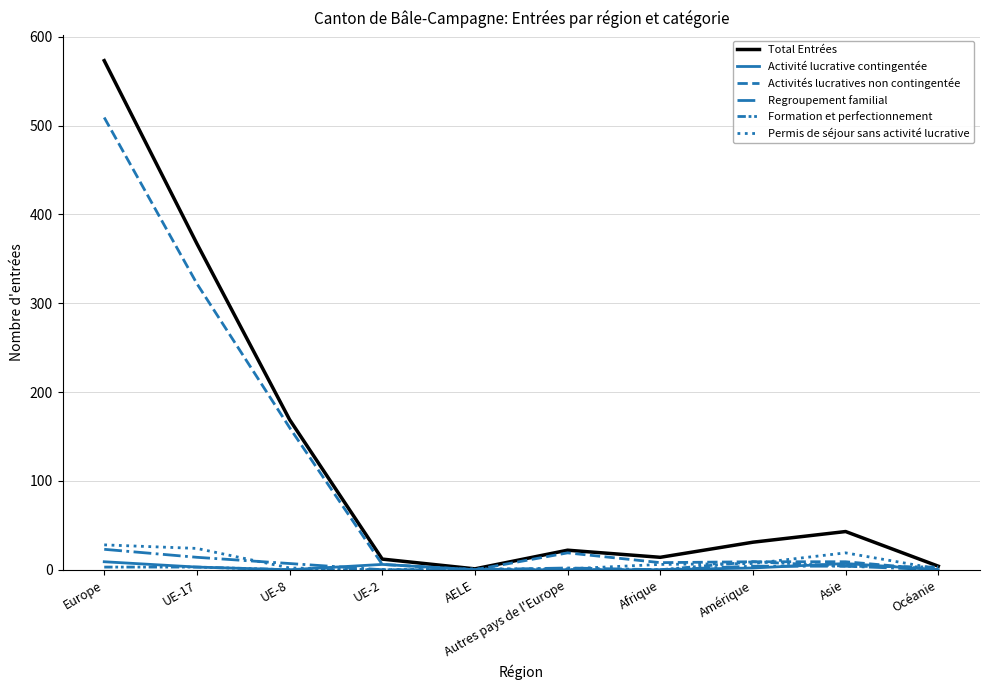

Does the chart display data point markers on the line(s)?

No